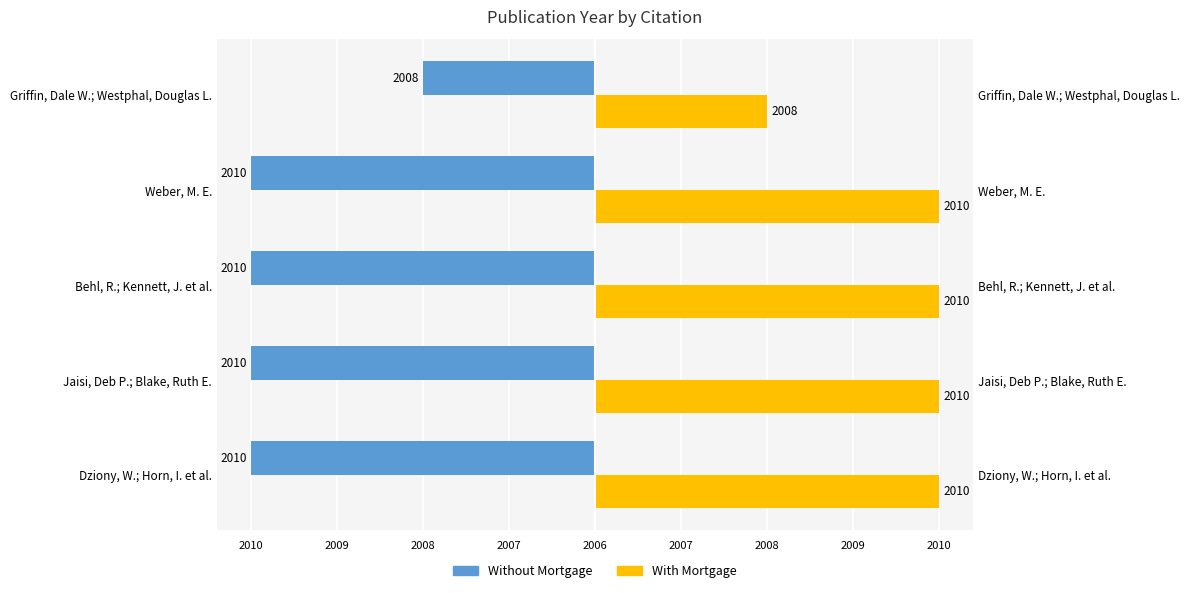

What is the value of the With Mortgage bar at the 3rd from the left?

4